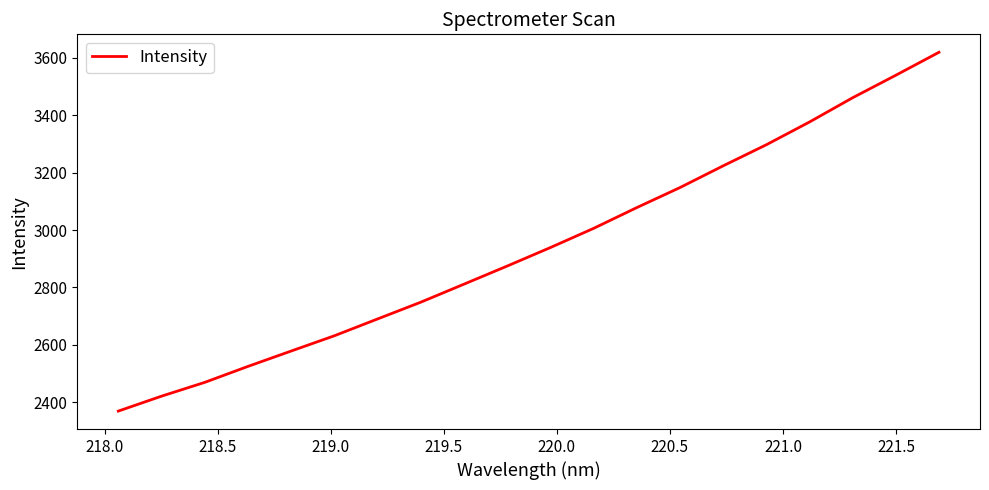

Count the number of categories in the chart.

20